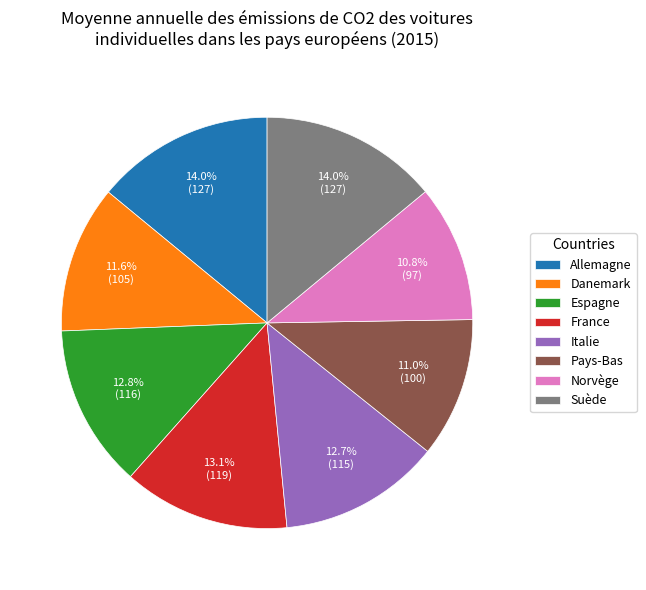

To the nearest percent, what percentage of the pie is Italie?

13%